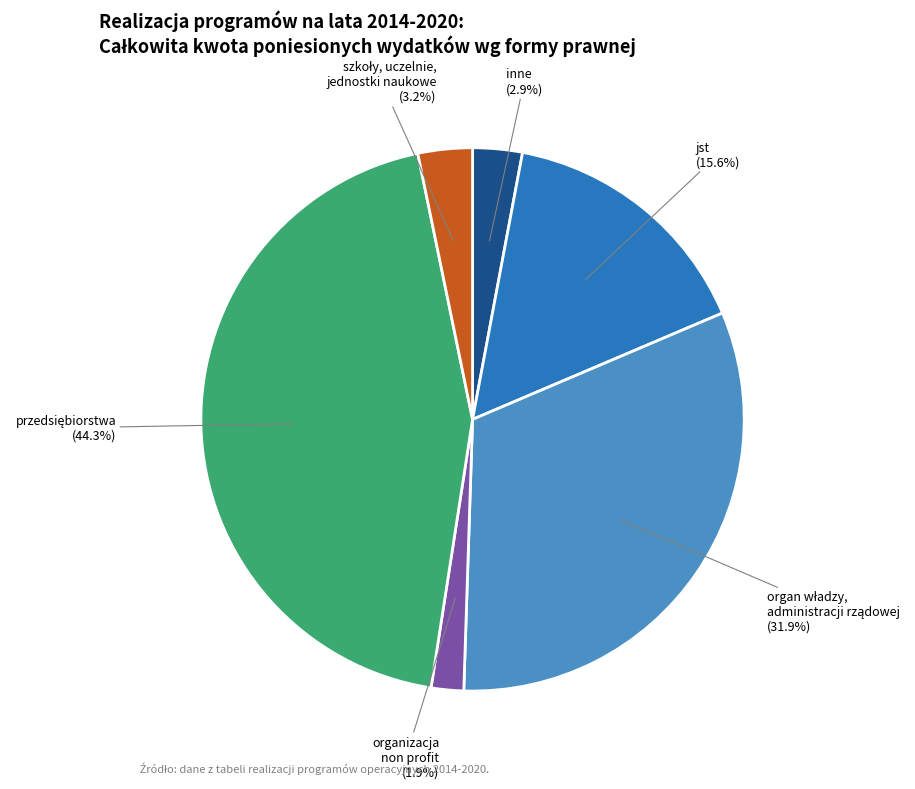

Is there any slice that represents more than half of the pie?

No